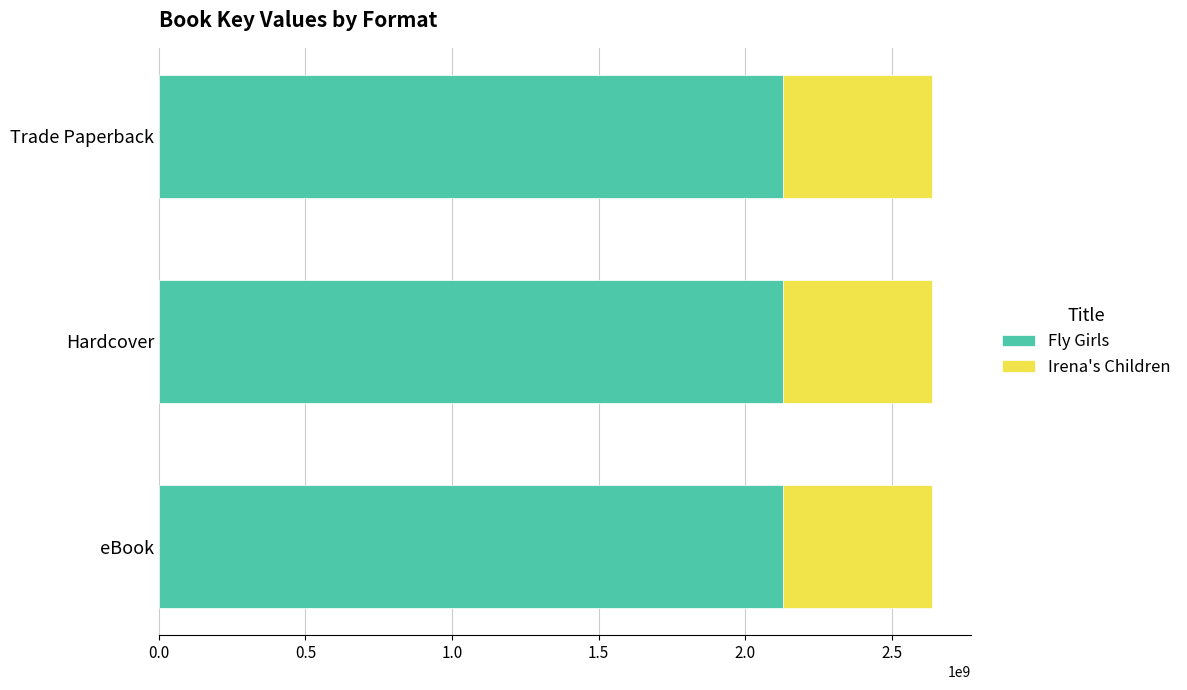

What is the minimum value for Fly Girls?

2128822898